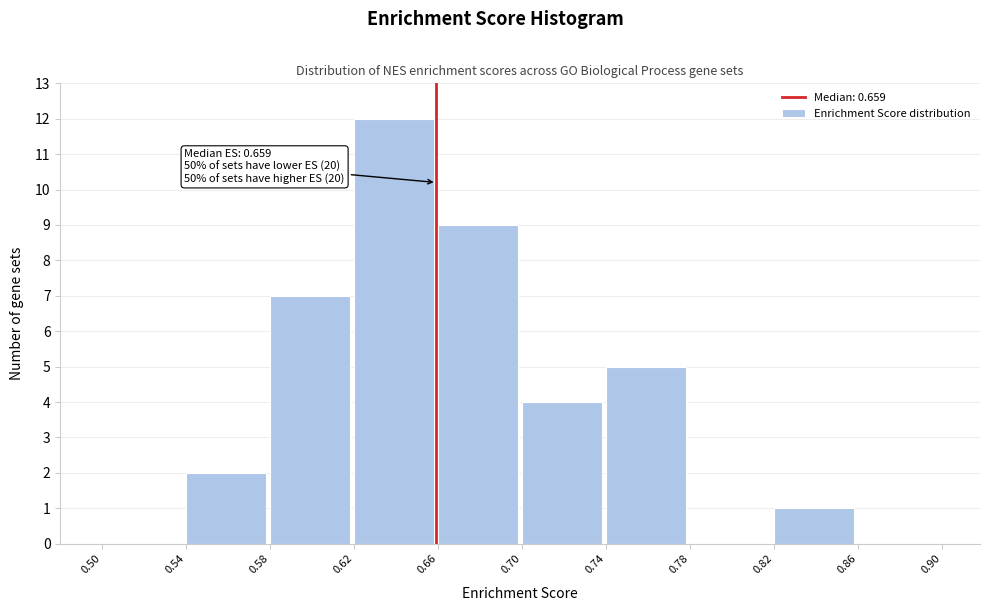

Which range on the x-axis has the tallest bar?

0.62 to 0.66